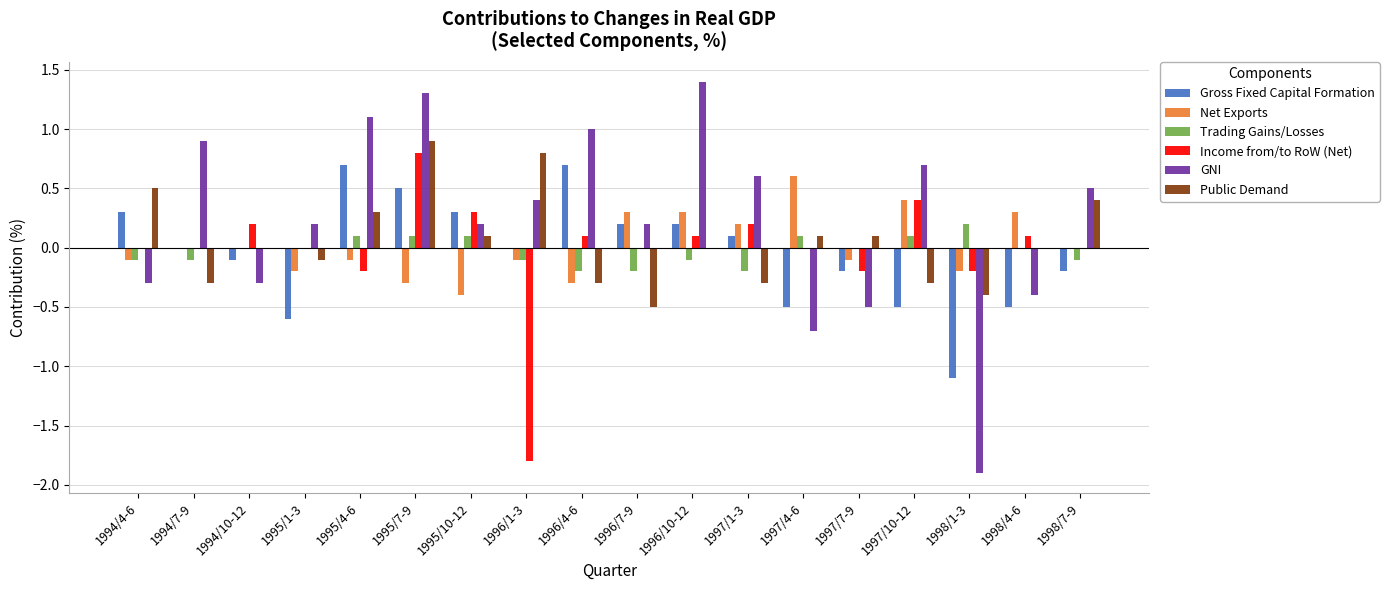

Which series has the largest total across all categories?

GNI